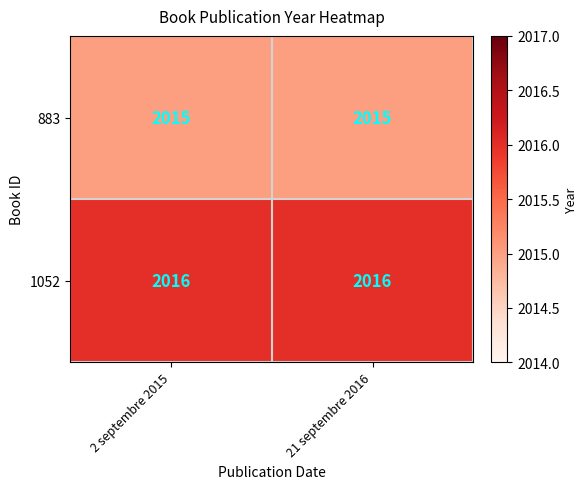

Which series has the largest total across all categories?

1052